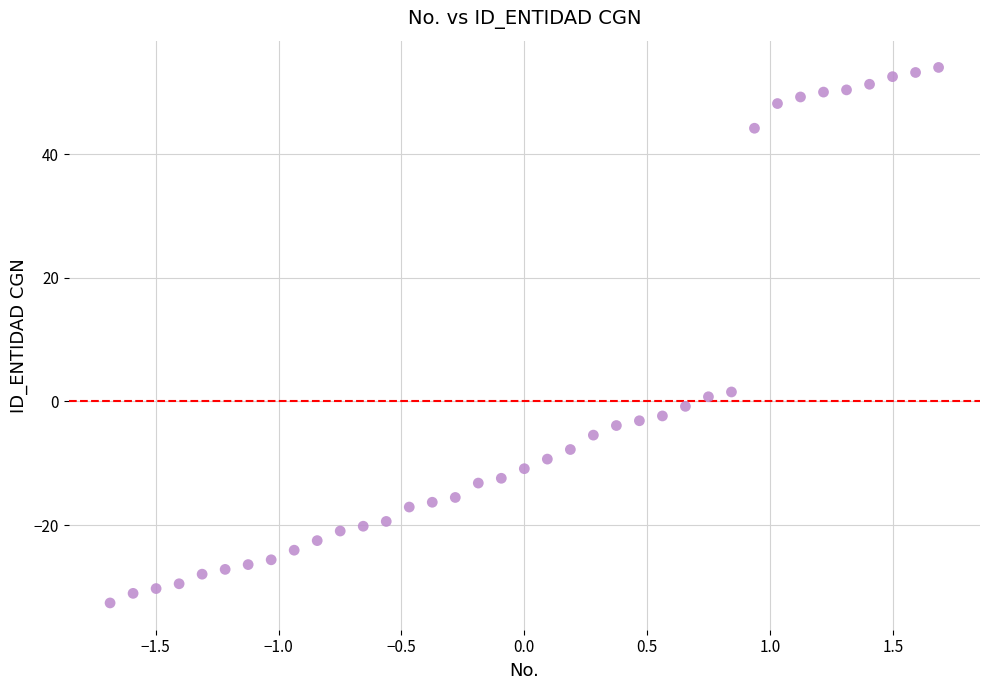

What is the range of X values (max minus min)?

3.4